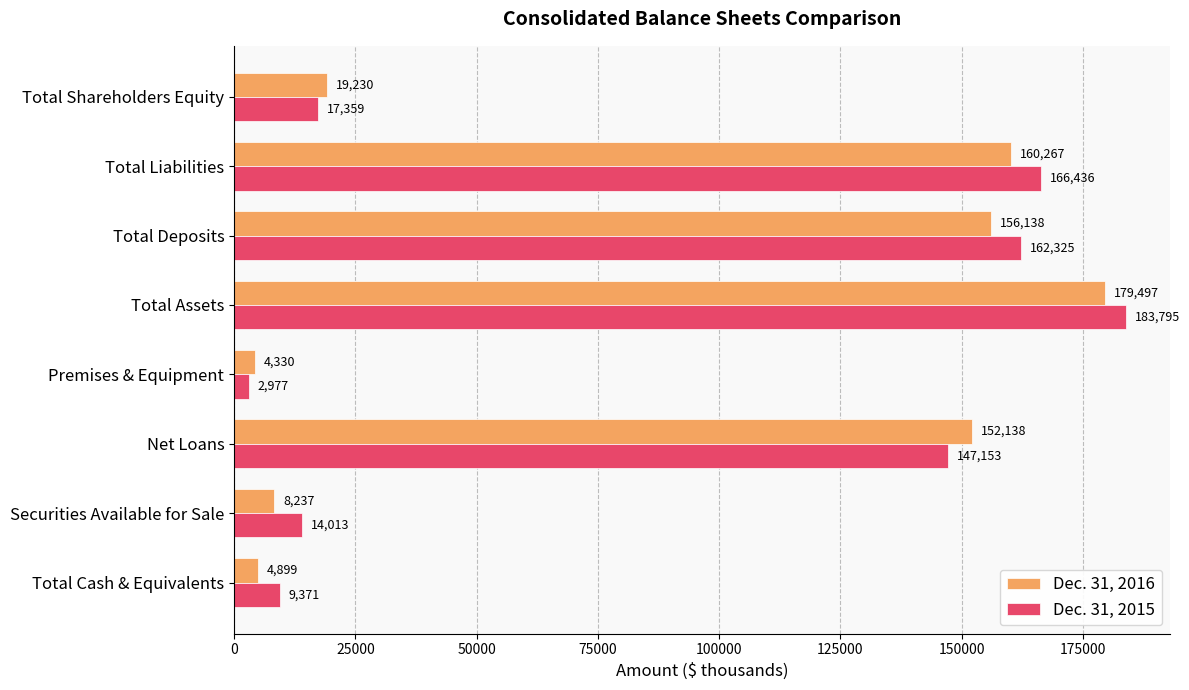

Which series has the largest range (max minus min)?

Dec. 31, 2015